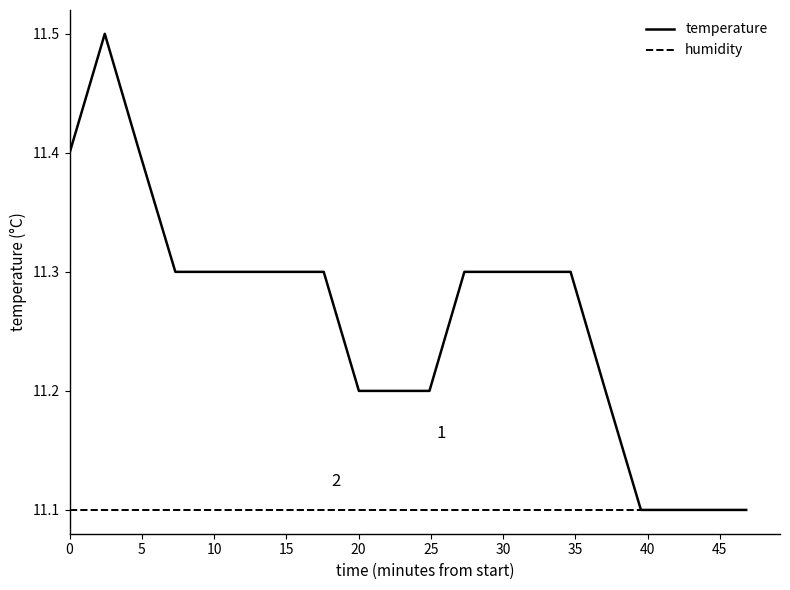

Which series has the largest range (max minus min)?

temperature